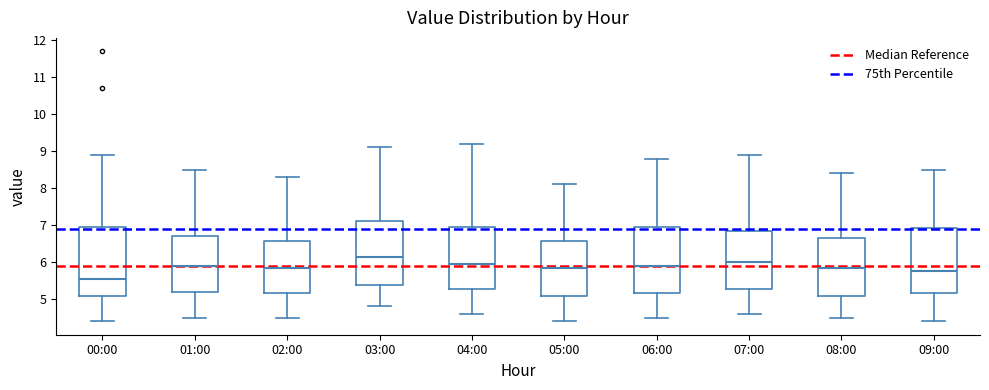

Reading left to right, read every box against the y-axis: the position of its median line, the range the box covers, and the ends of its whiskers. The values are not printed on the chart, so give them approximately, as read against the axis.

00:00: median 5.6, box 5.1 to 7.0, whiskers 4.4 to 8.9
01:00: median 5.9, box 5.2 to 6.7, whiskers 4.5 to 8.5
02:00: median 5.9, box 5.2 to 6.6, whiskers 4.5 to 8.3
03:00: median 6.2, box 5.4 to 7.1, whiskers 4.8 to 9.1
04:00: median 6.0, box 5.3 to 7.0, whiskers 4.6 to 9.2
05:00: median 5.9, box 5.1 to 6.6, whiskers 4.4 to 8.1
06:00: median 5.9, box 5.2 to 7.0, whiskers 4.5 to 8.8
07:00: median 6.0, box 5.3 to 6.9, whiskers 4.6 to 8.9
08:00: median 5.9, box 5.1 to 6.7, whiskers 4.5 to 8.4
09:00: median 5.8, box 5.2 to 6.9, whiskers 4.4 to 8.5